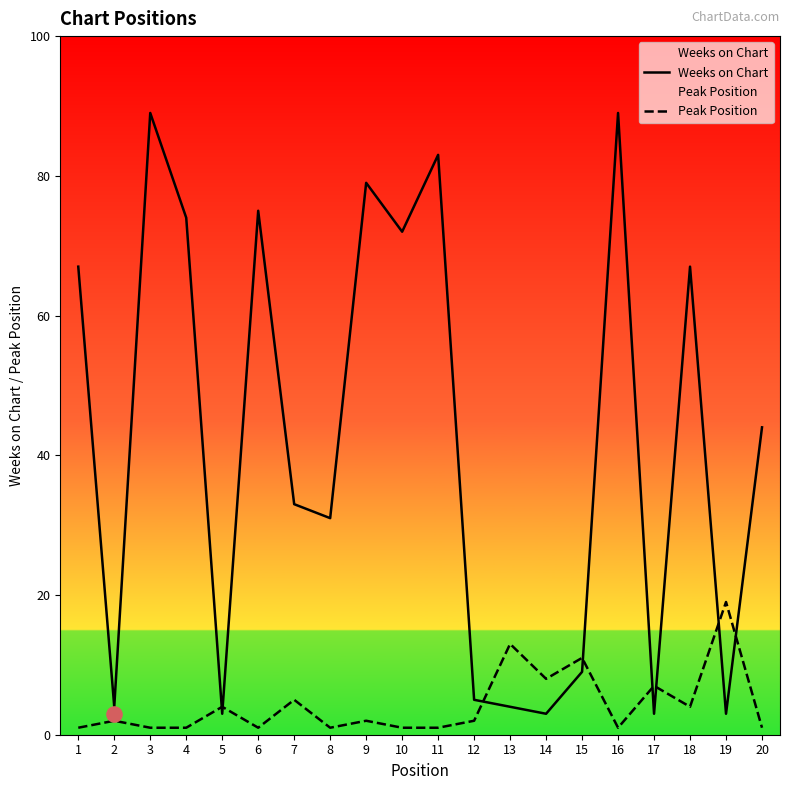

Is the value of Peak Position at 5 greater than the value of Weeks on Chart at 12?

No